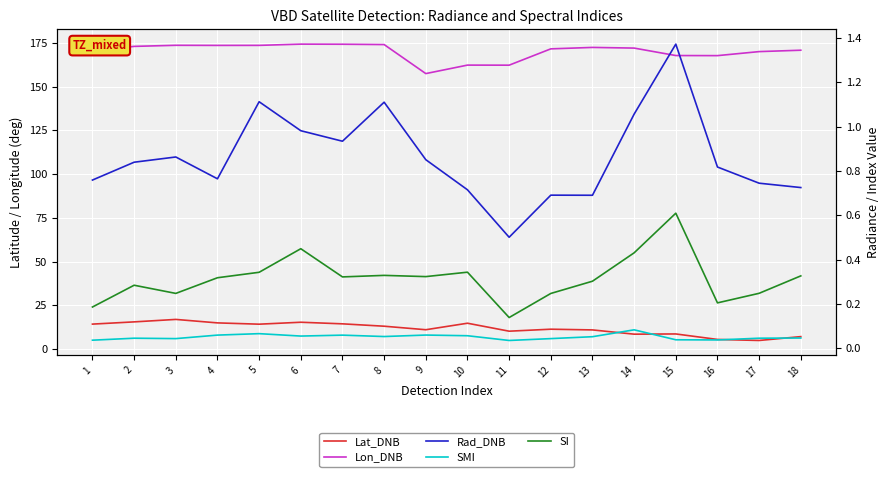

What value does the SI series have at 3?

0.2